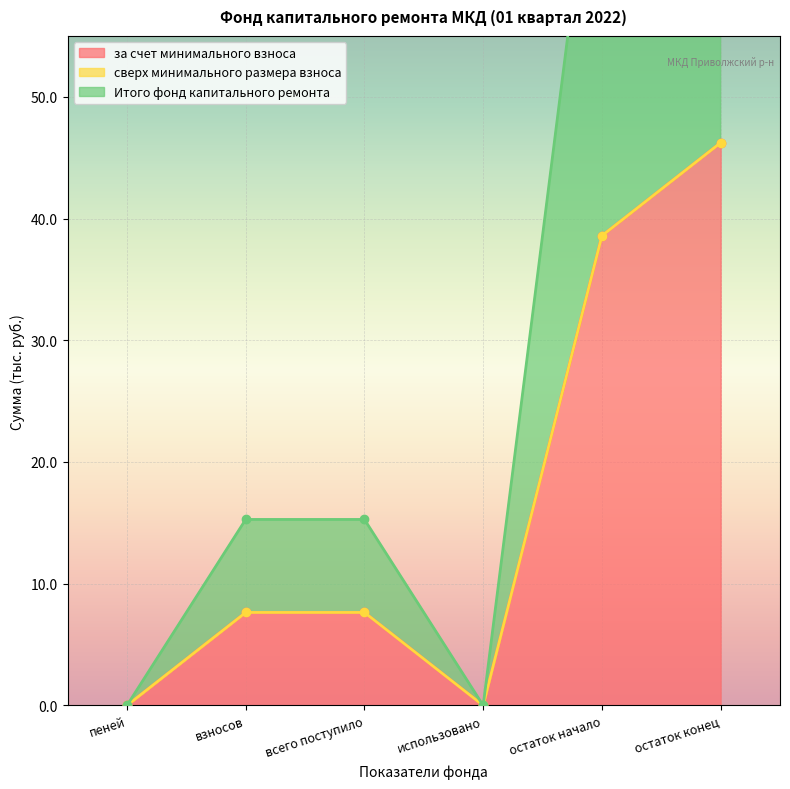

What is the difference between the за счет минимального взноса values at остаток начало and взносов?

31.0